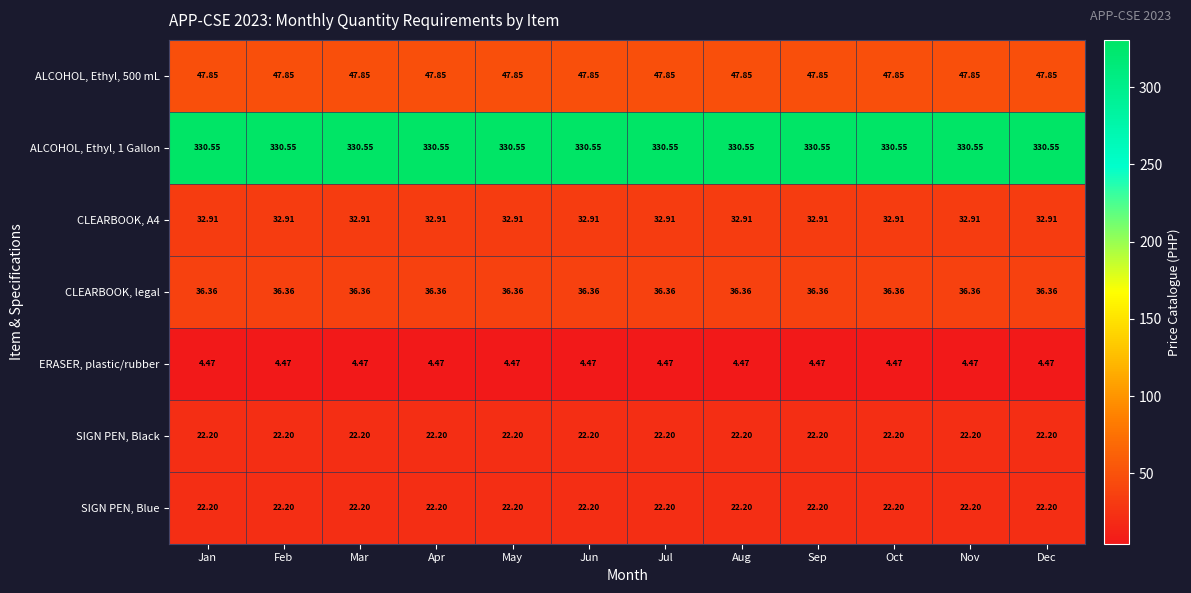

Is the value of CLEARBOOK, legal at Jun greater than the value of ALCOHOL, Ethyl, 1 Gallon at Feb?

No